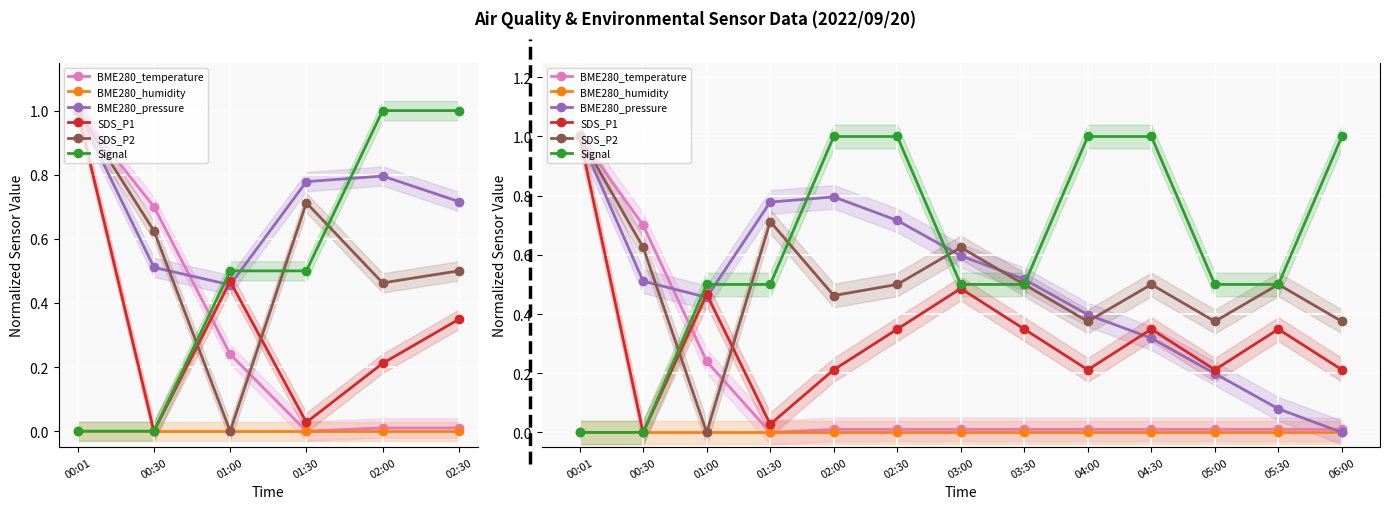

What is the maximum value for BME280_pressure?

1.0